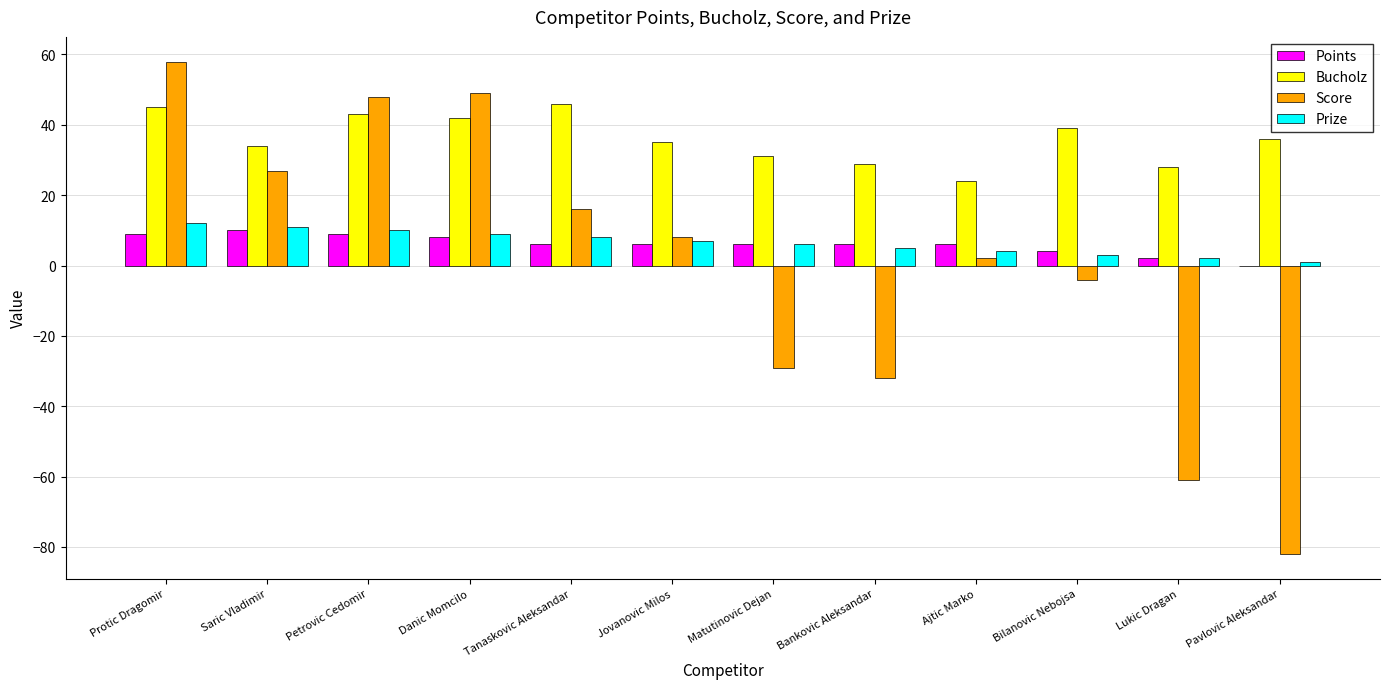

What is the sum of the Points values at Jovanovic Milos and Saric Vladimir?

16